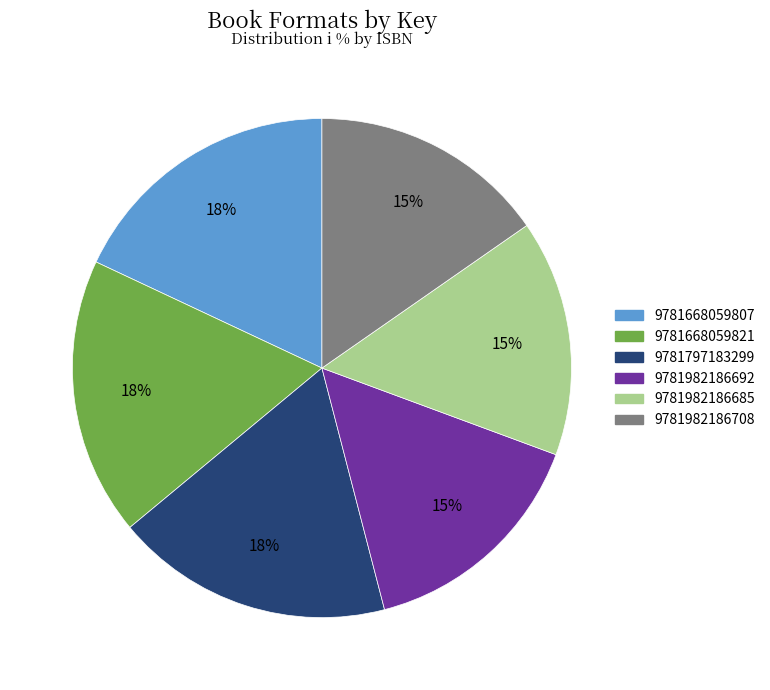

To the nearest percent, what is the average slice percentage?

17%